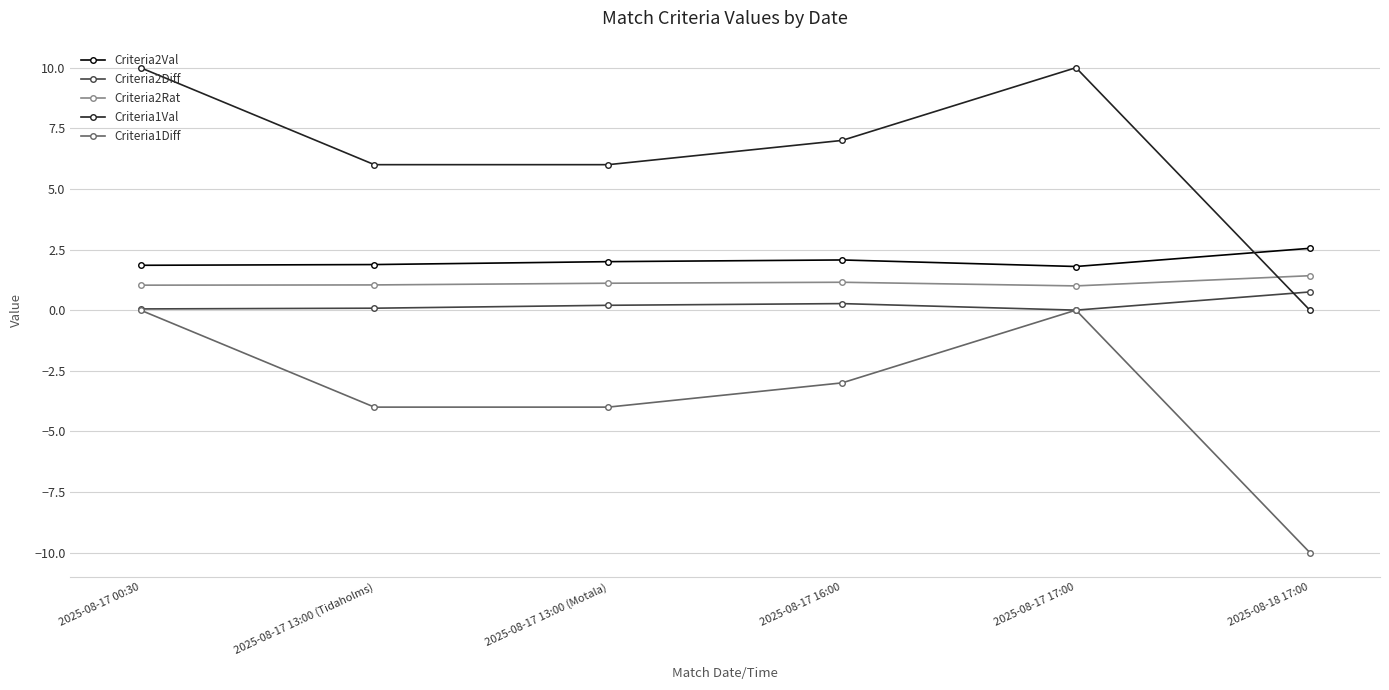

What is the spread (max minus min) of values at 2025-08-17 13:00 (Motala)?

10.0